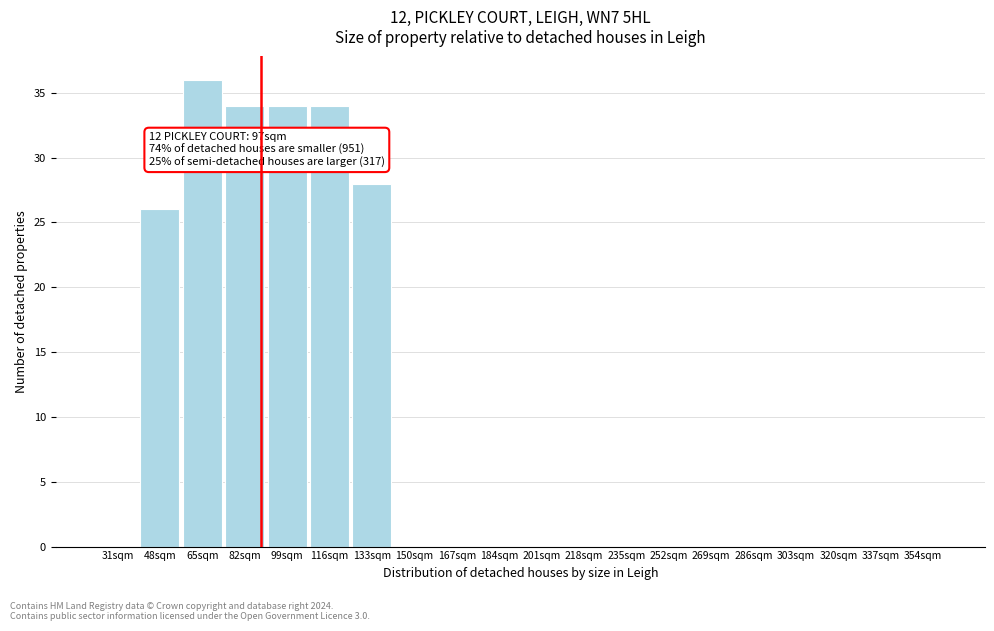

Reading left to right, extract all data points from this chart.

31sqm=0	48sqm=26	65sqm=36	82sqm=34	99sqm=34	116sqm=34	133sqm=28	150sqm=0	167sqm=0	184sqm=0	201sqm=0	218sqm=0	235sqm=0	252sqm=0	269sqm=0	286sqm=0	303sqm=0	320sqm=0	337sqm=0	354sqm=0